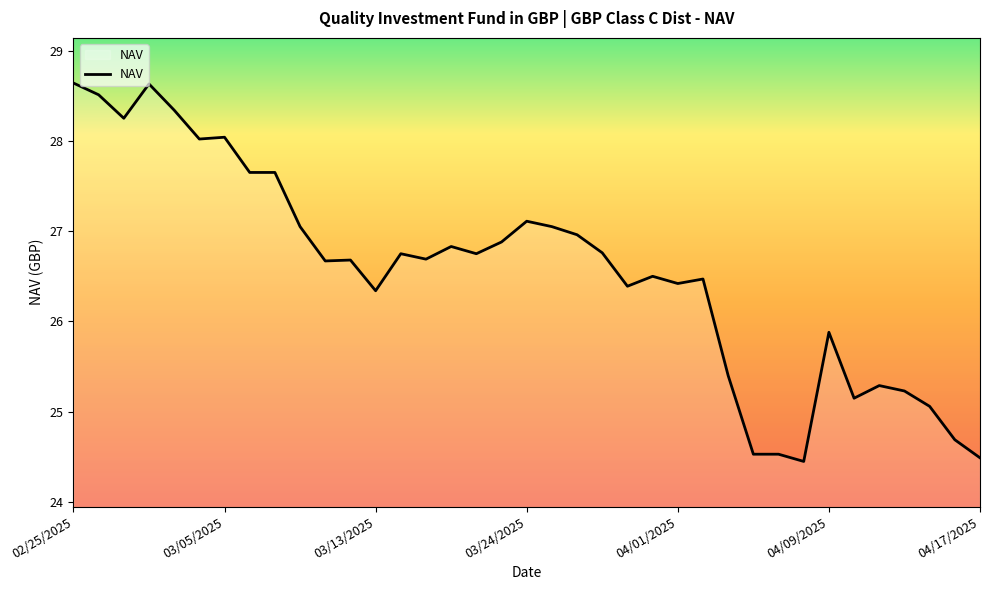

What is the difference between the maximum and minimum values?

4.2